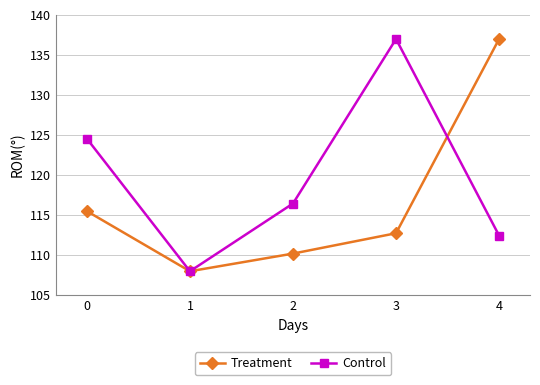

What is the minimum value for Treatment?

108.0